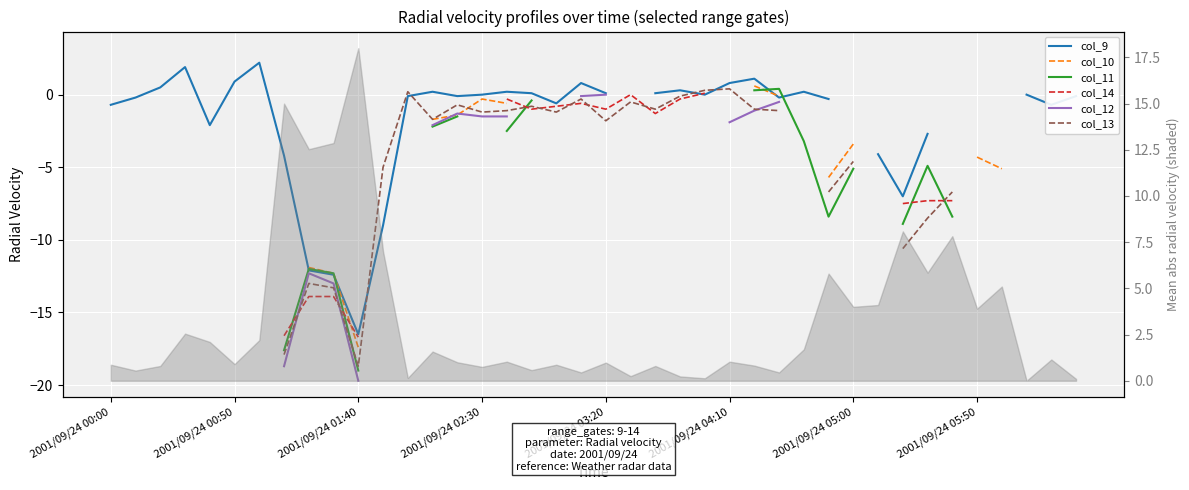

Which series has the largest range (max minus min)?

col_13